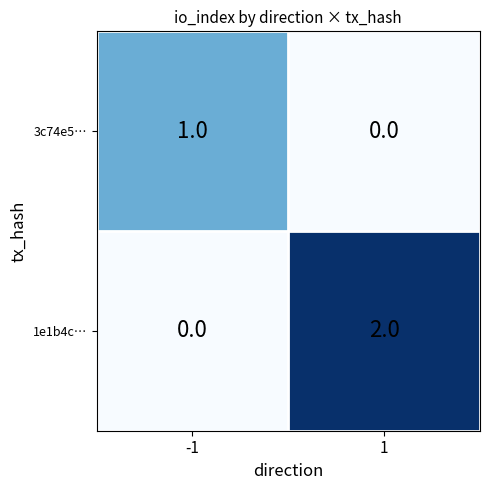

Count the number of data series in this chart.

2